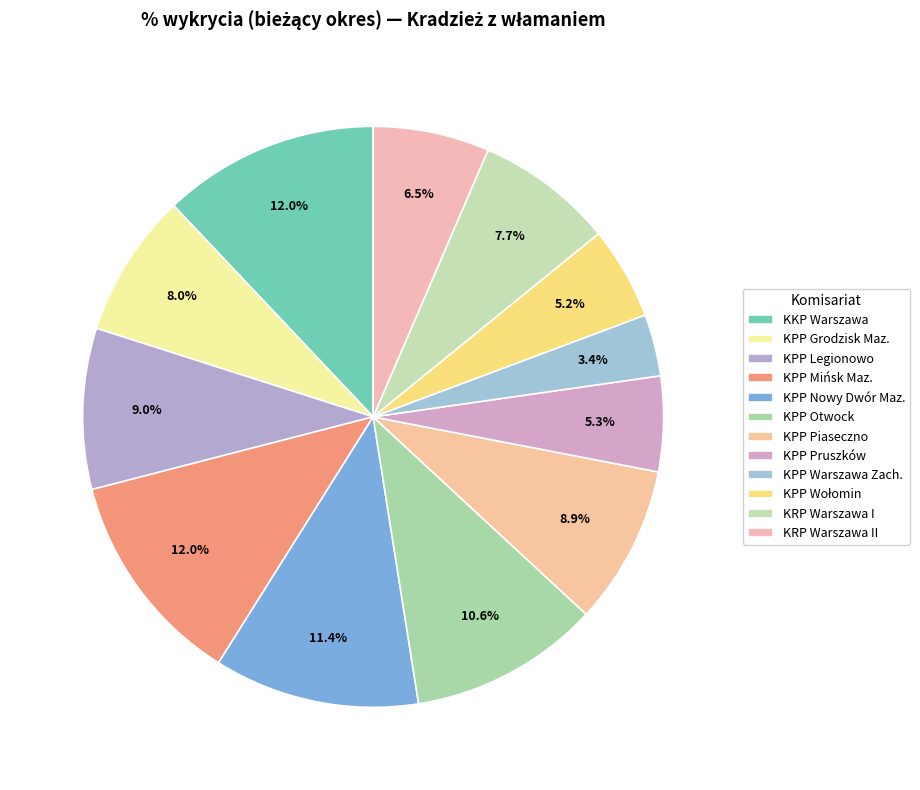

Which has a higher value, KPP Nowy Dwór Maz. or KPP Warszawa Zach.?

KPP Nowy Dwór Maz.